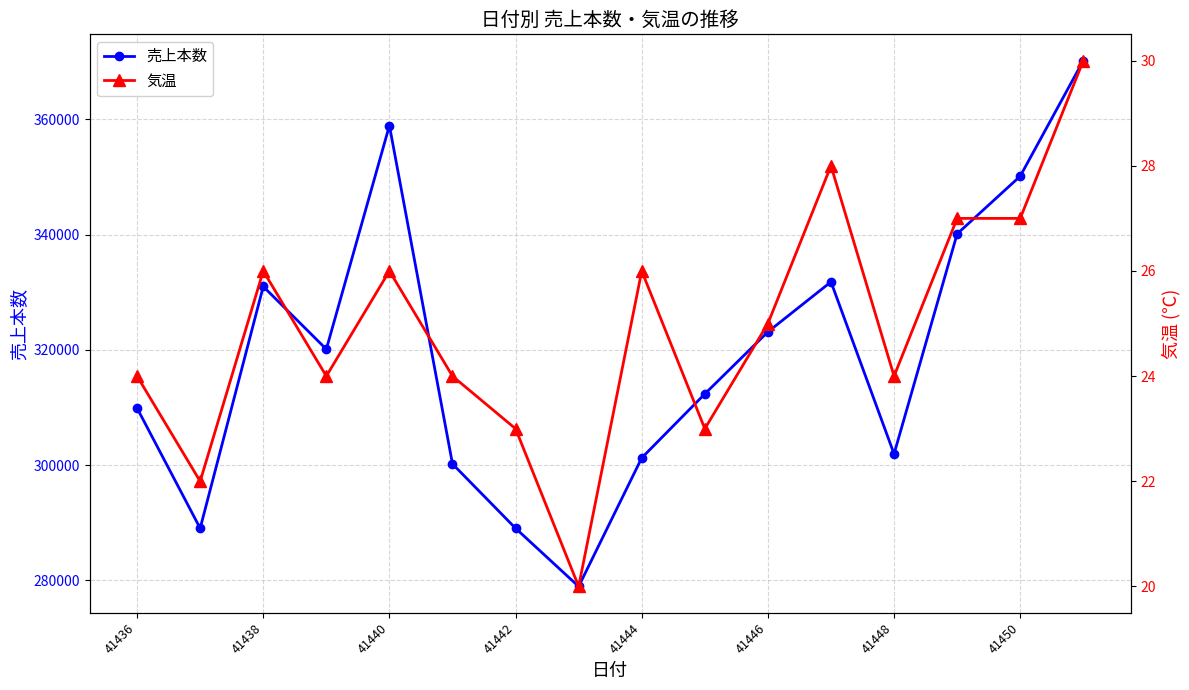

What is the maximum value for 売上本数?

370192